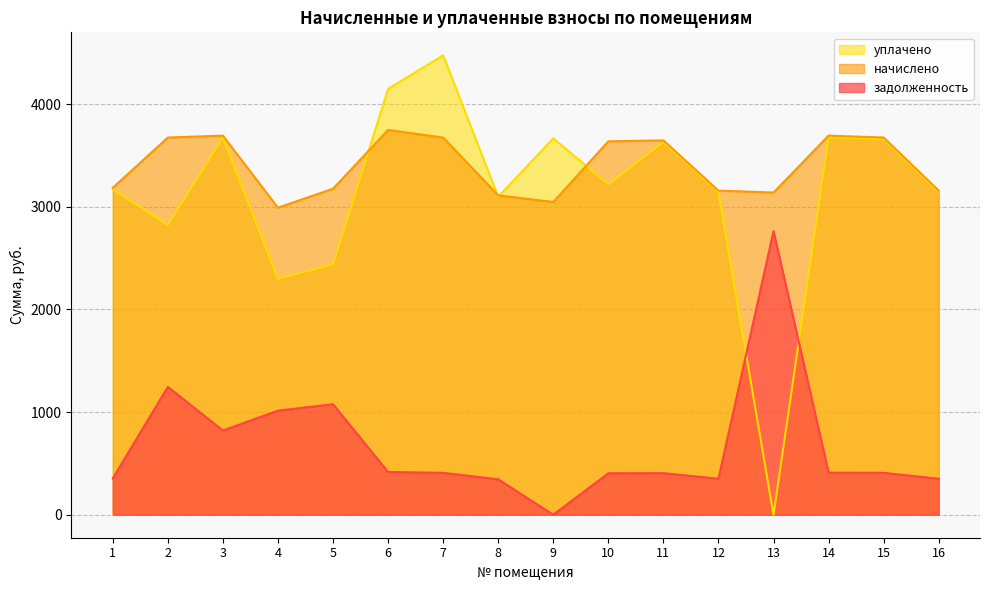

What is the total value across all series at 12?

6653.6